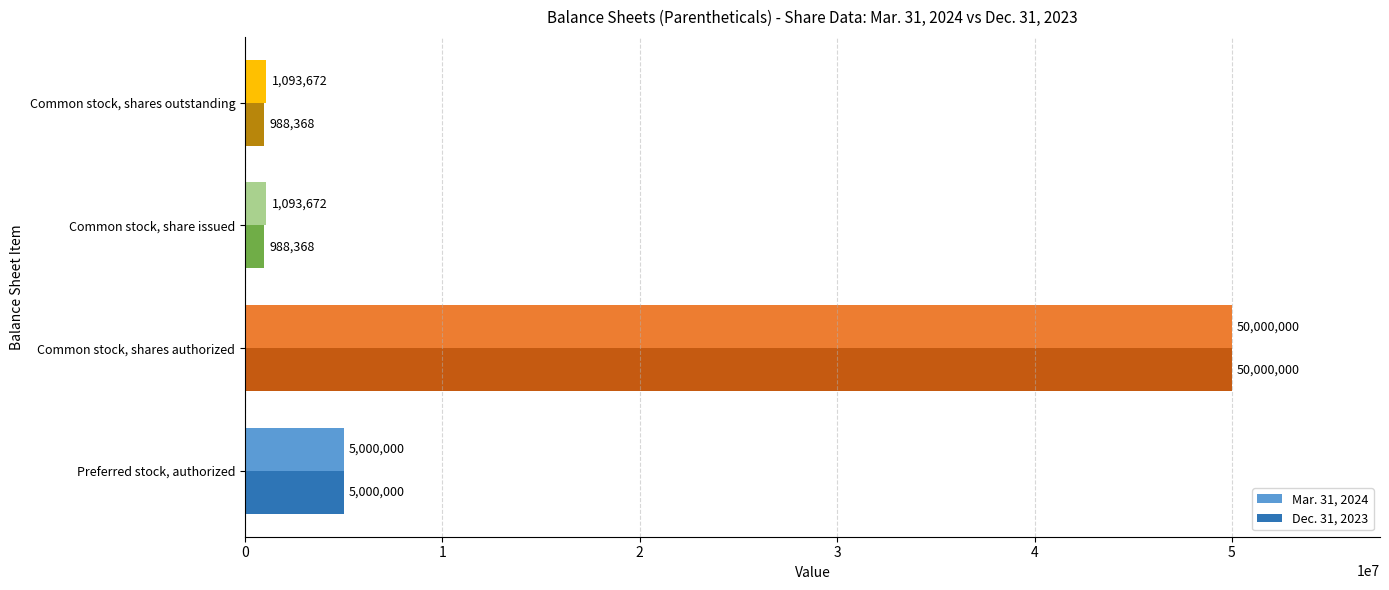

Between Preferred stock, authorized and Common stock, share issued, which series saw the biggest shift?

Dec. 31, 2023